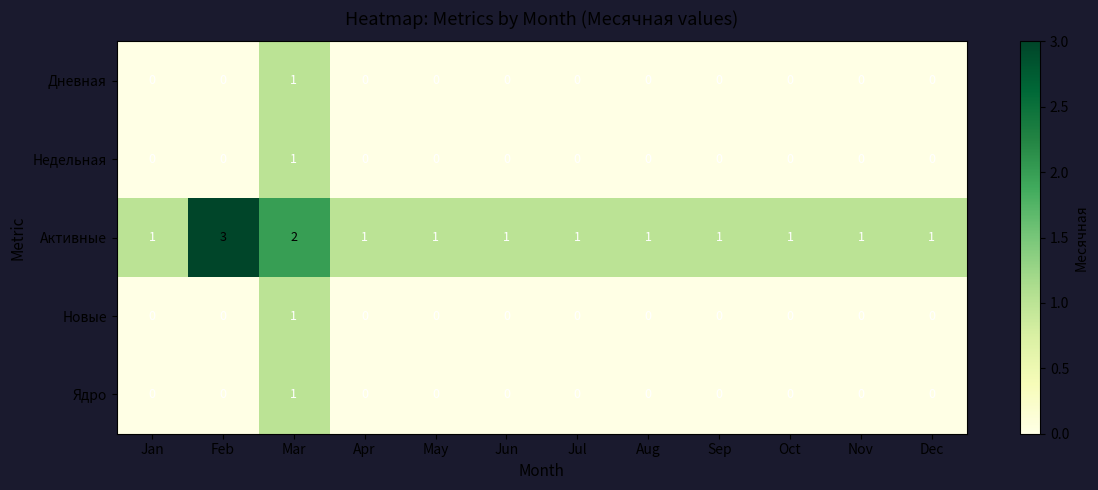

Which series has the widest spread of values?

Активные